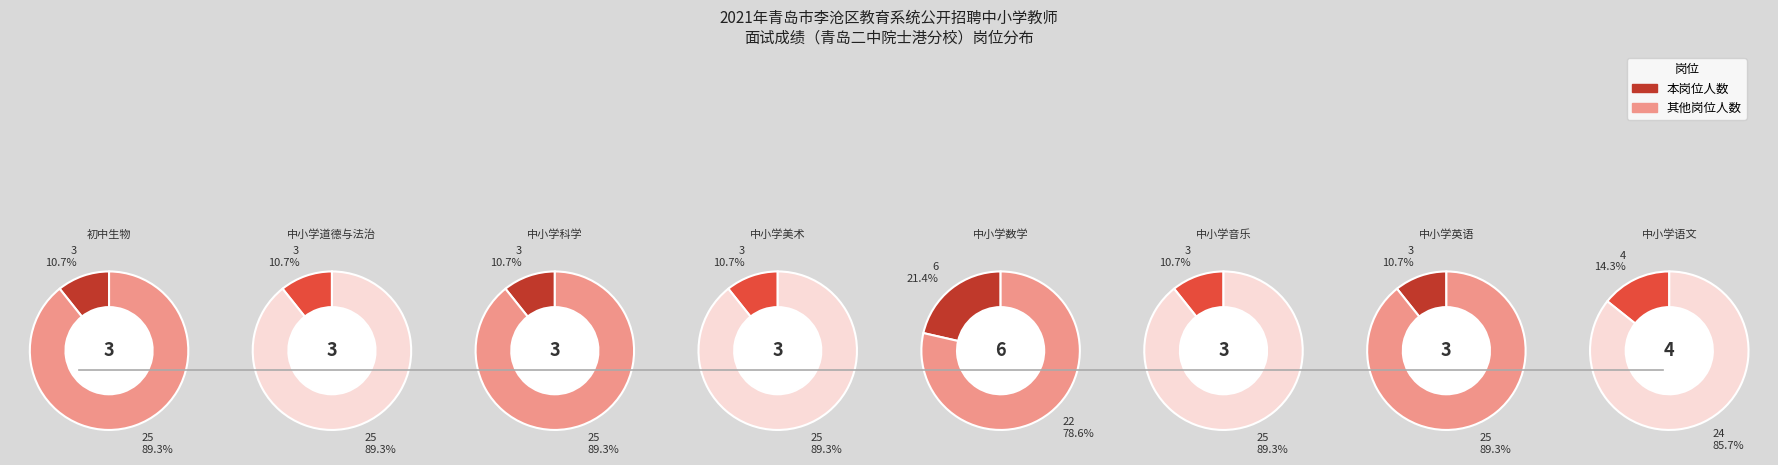

Does 中小学数学 account for over 50% of the chart?

No